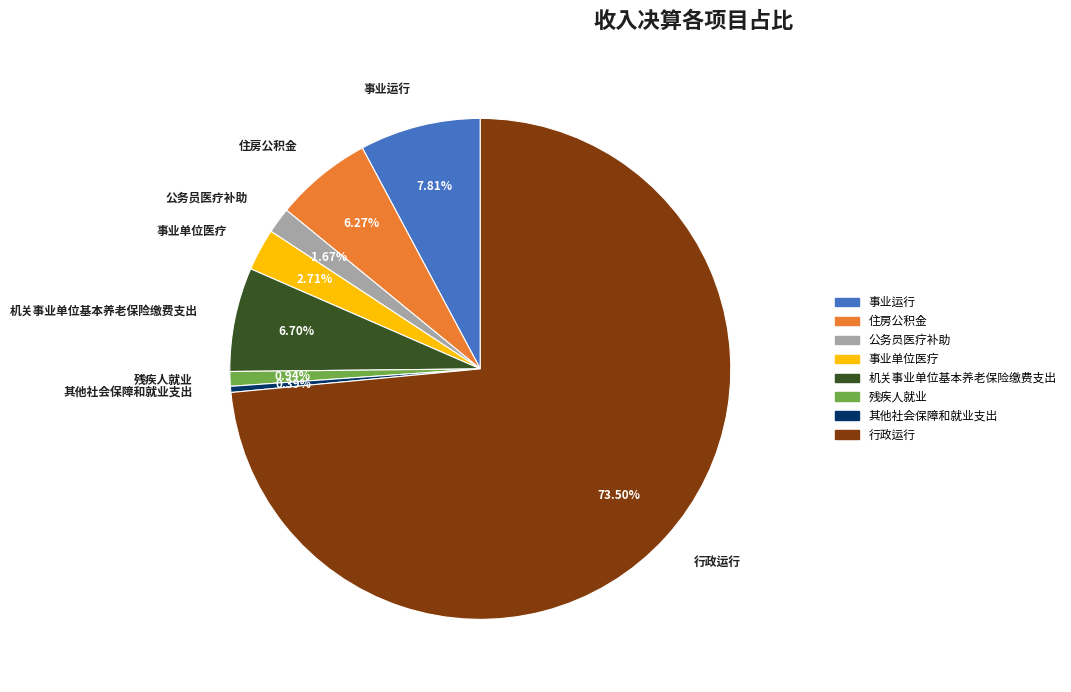

Is the sum of 残疾人就业 and 行政运行 greater than half?

Yes